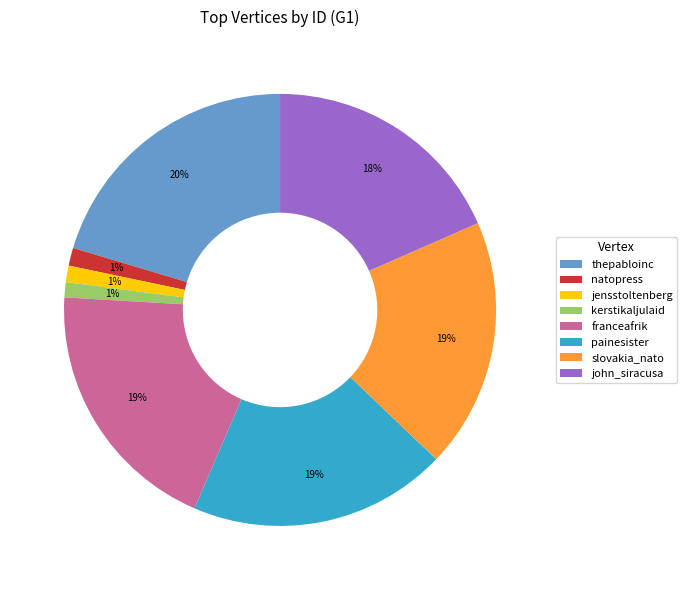

True or false: slovakia_nato accounts for 19% of the total.

True